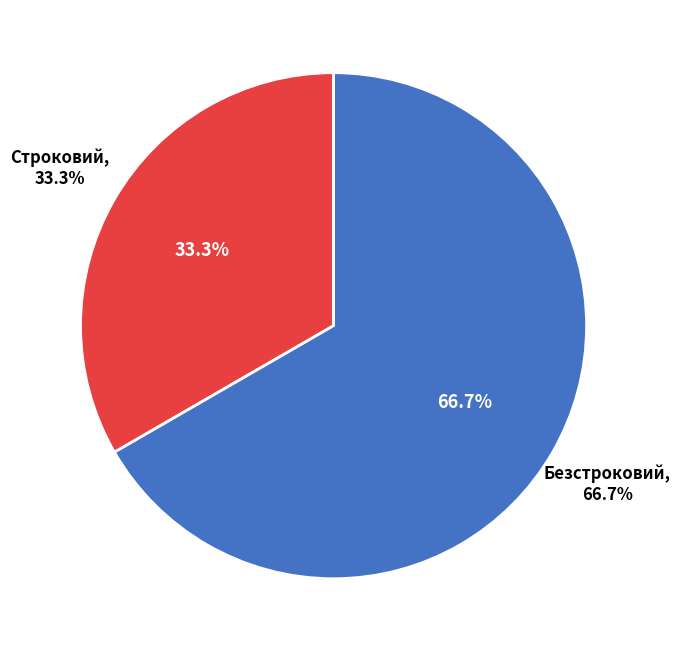

Rank the categories by value from highest to lowest.

Безстроковий, Строковий